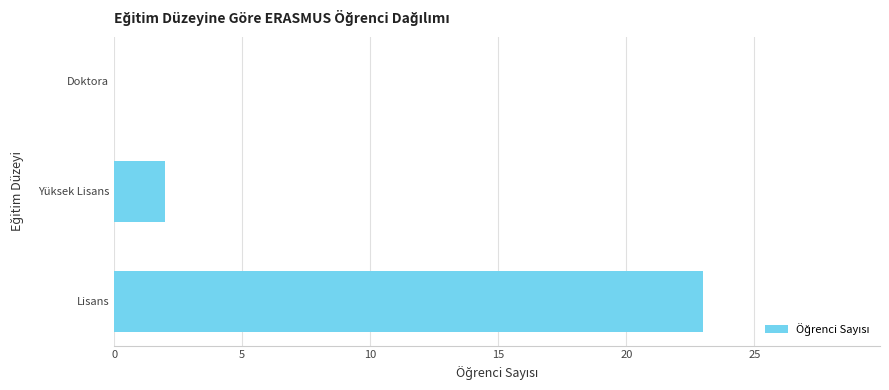

What is the sum of all values?

25